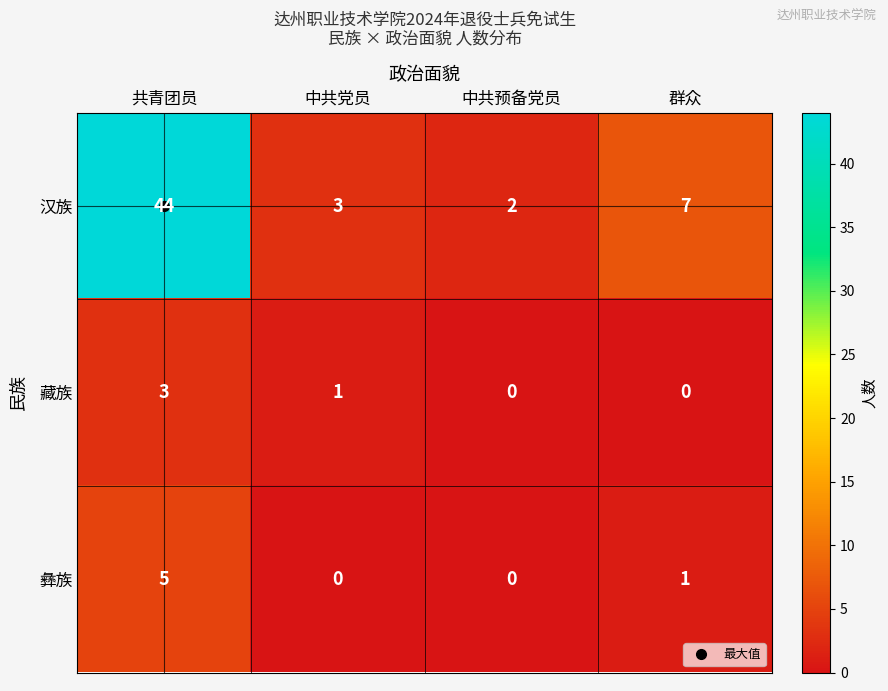

Between 共青团员 and 中共预备党员, which series saw the biggest shift?

汉族